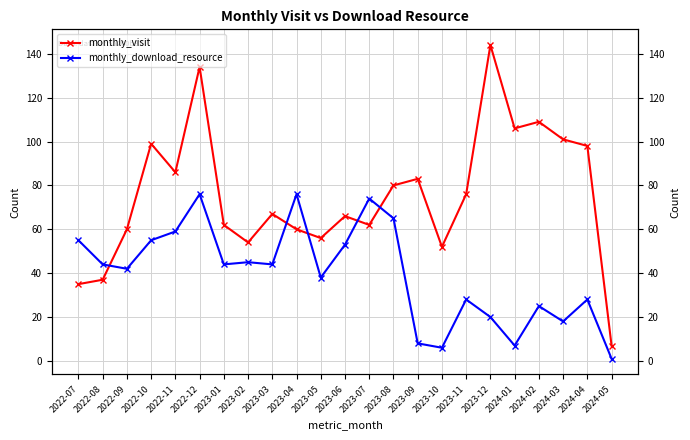

What is the label of the 9th point from the right?

2023-09